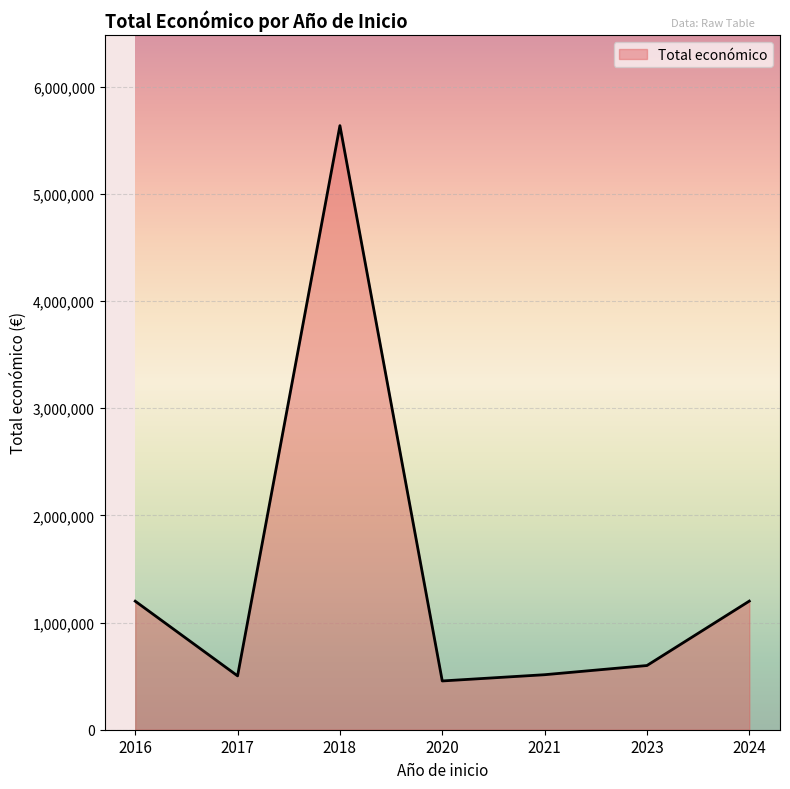

What is the smallest value displayed?

454981